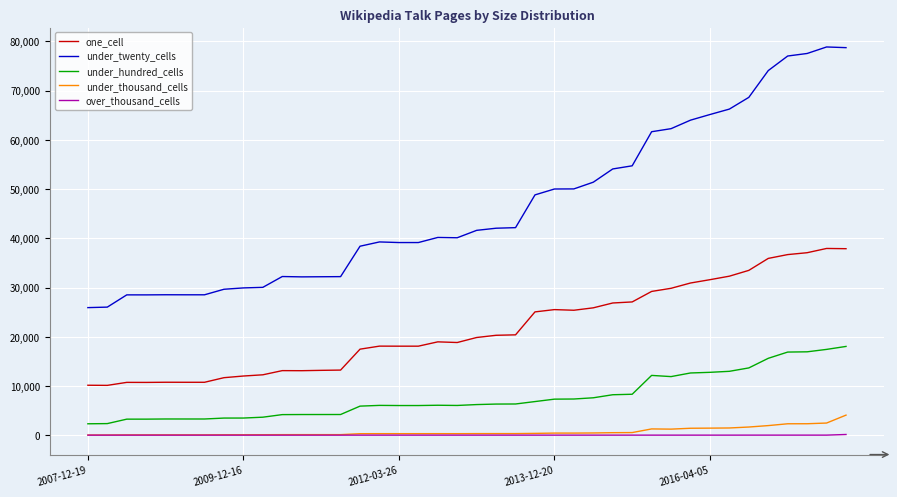

What are all the series names shown in the legend?

one_cell, under_twenty_cells, under_hundred_cells, under_thousand_cells, over_thousand_cells